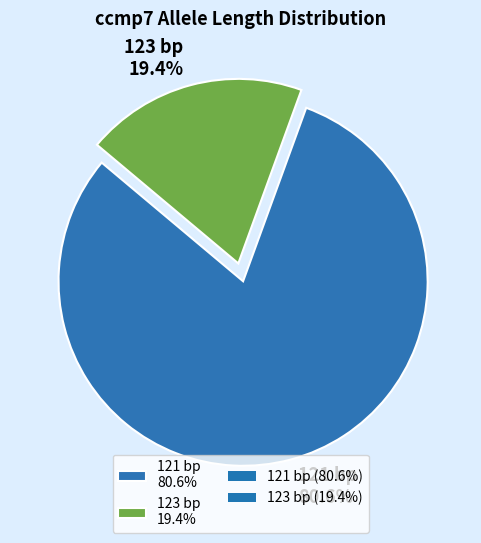

Is there a majority slice in this chart?

Yes